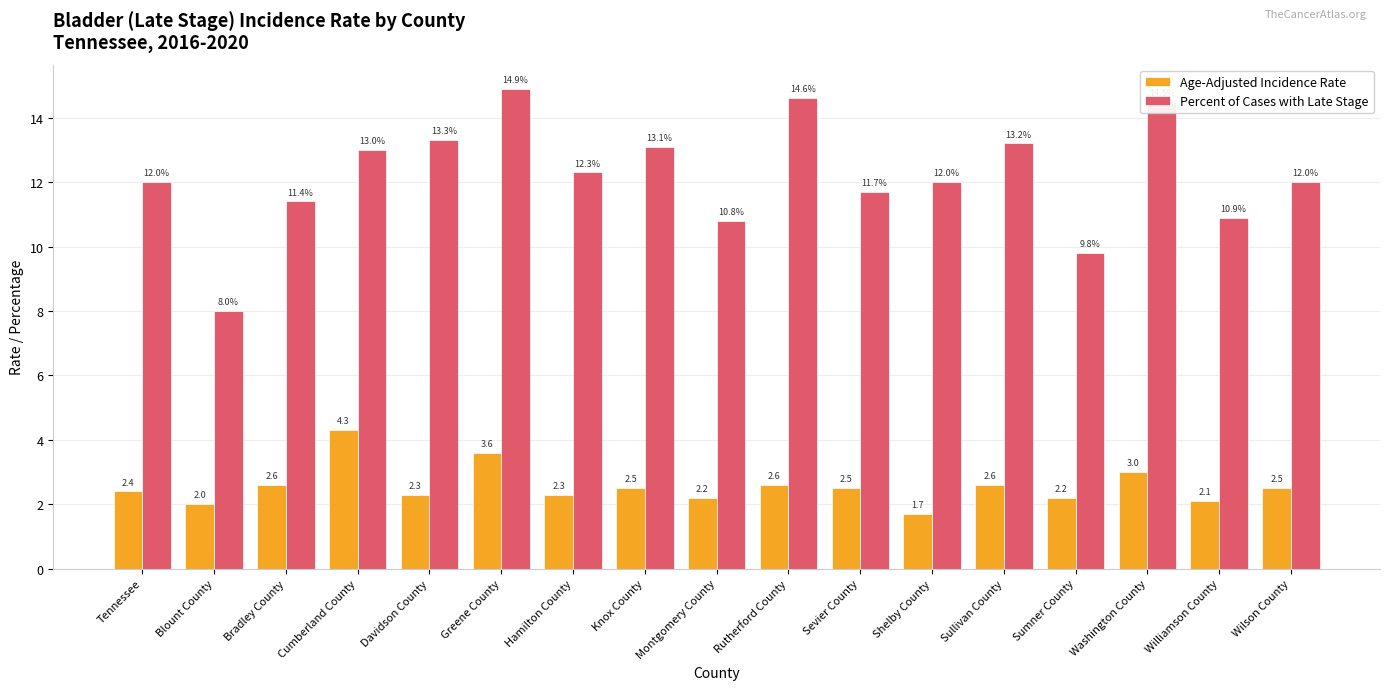

Rank the series by their average value, from lowest to highest.

Age-Adjusted Incidence Rate, Percent of Cases with Late Stage